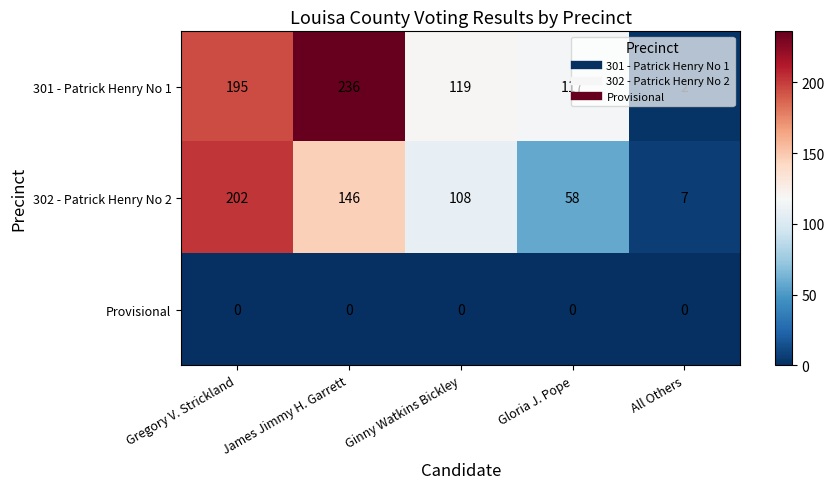

At which category is the sum across all series the highest?

Gregory V. Strickland